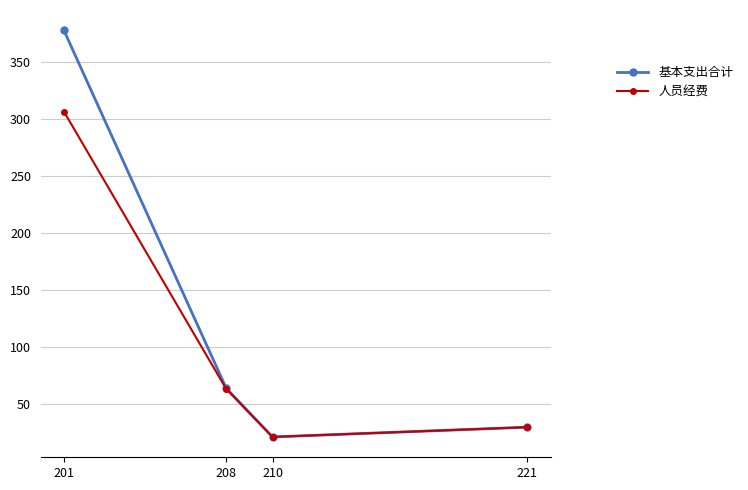

At how many categories does at least one series exceed 271?

1